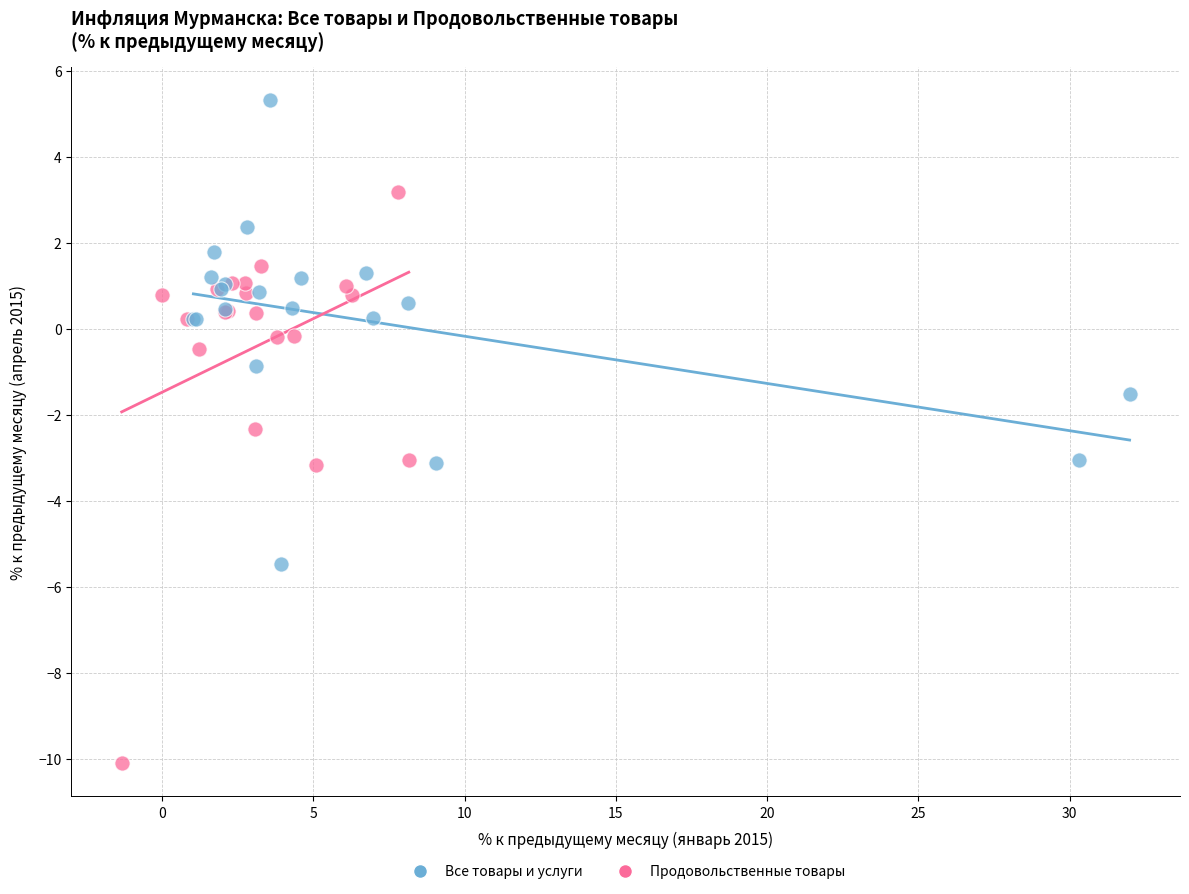

What are all the series names shown in the legend?

Все товары и услуги, Продовольственные товары